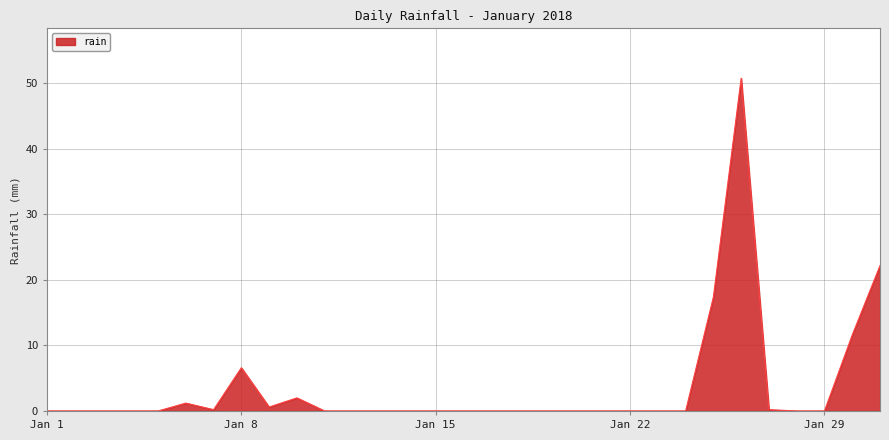

How many lines are shown in the chart?

1